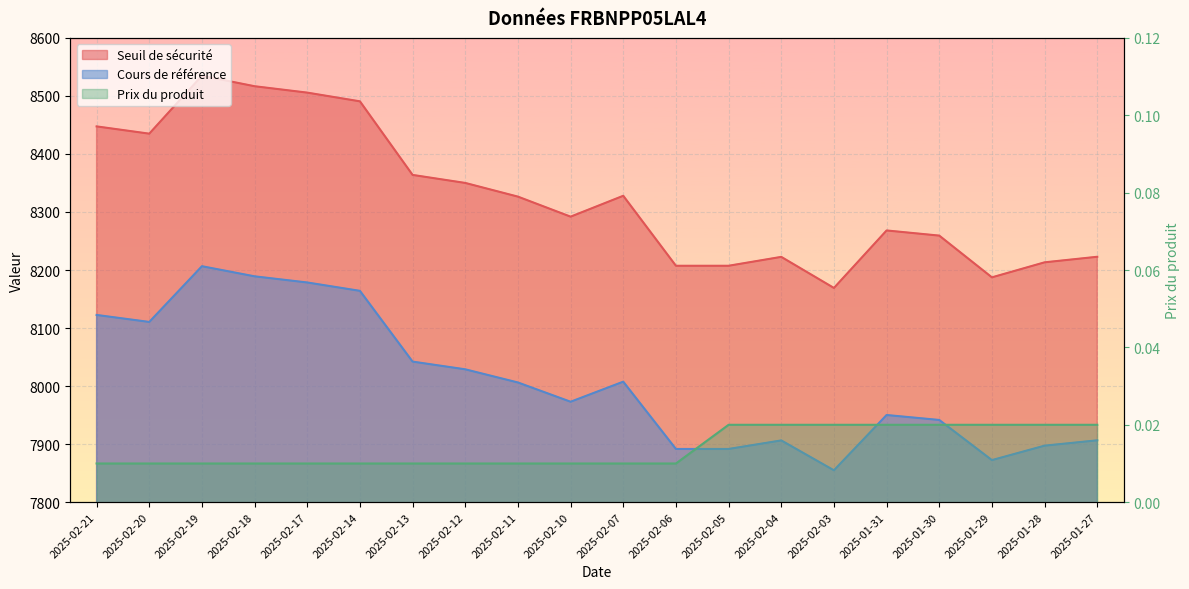

Is the value of Prix du produit at 2025-01-28 greater than the value of Cours de référence at 2025-02-04?

No